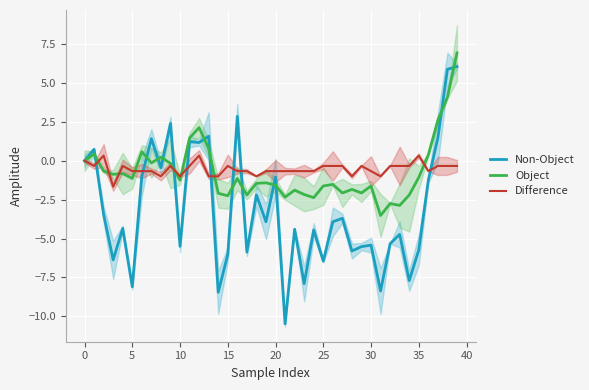

The Non-Object series shows -10.0 at 15. True or false?

False